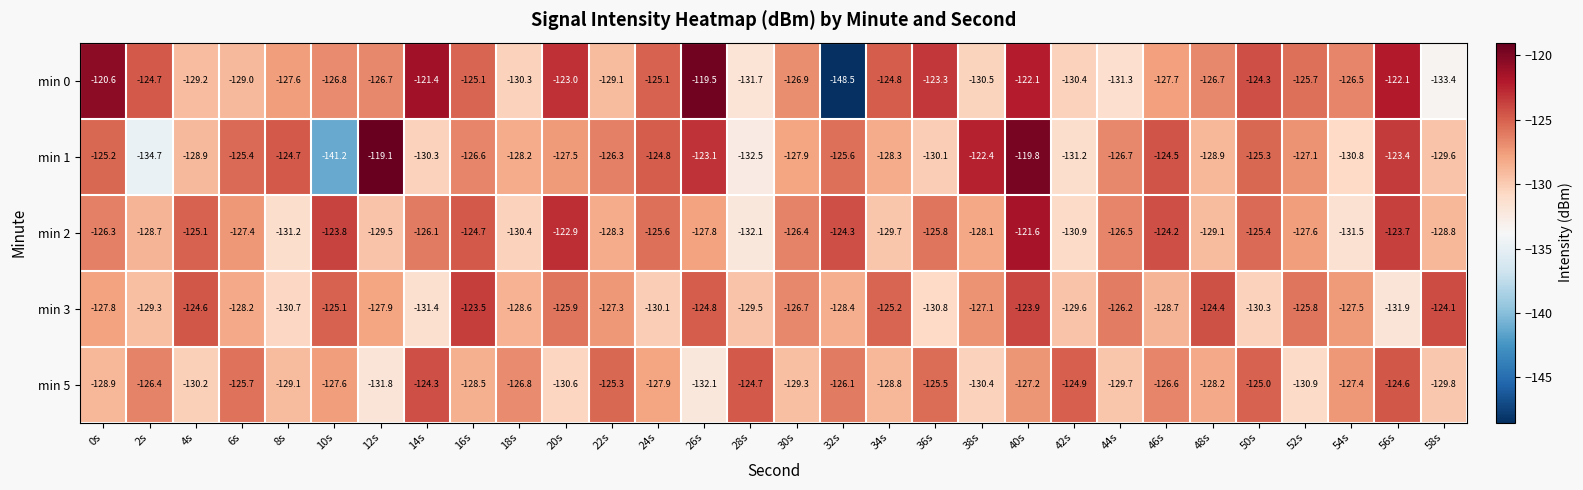

The min 3 series shows -130.3 at 50s. True or false?

True